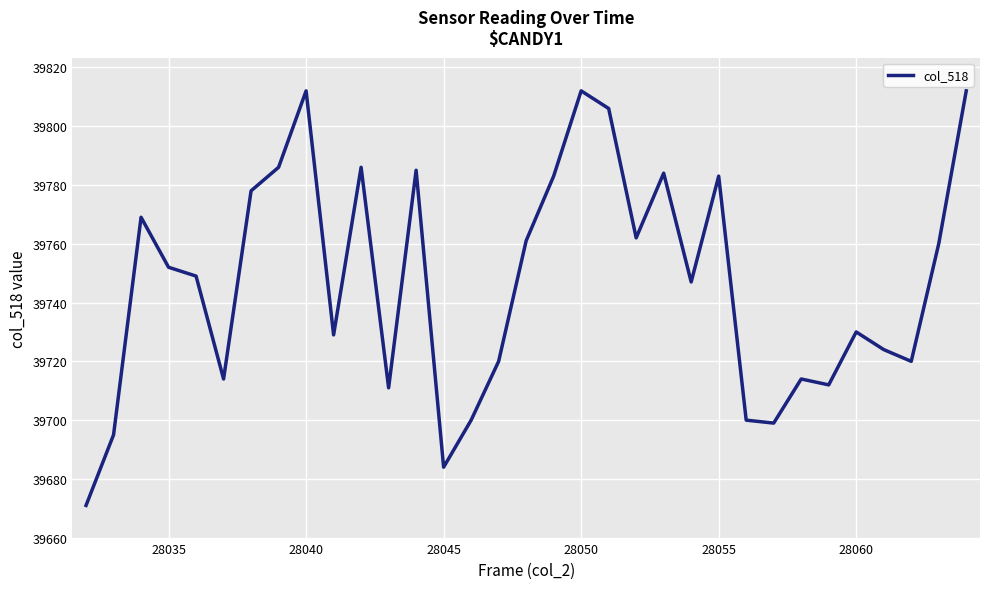

What is the maximum value shown in the chart?

39812